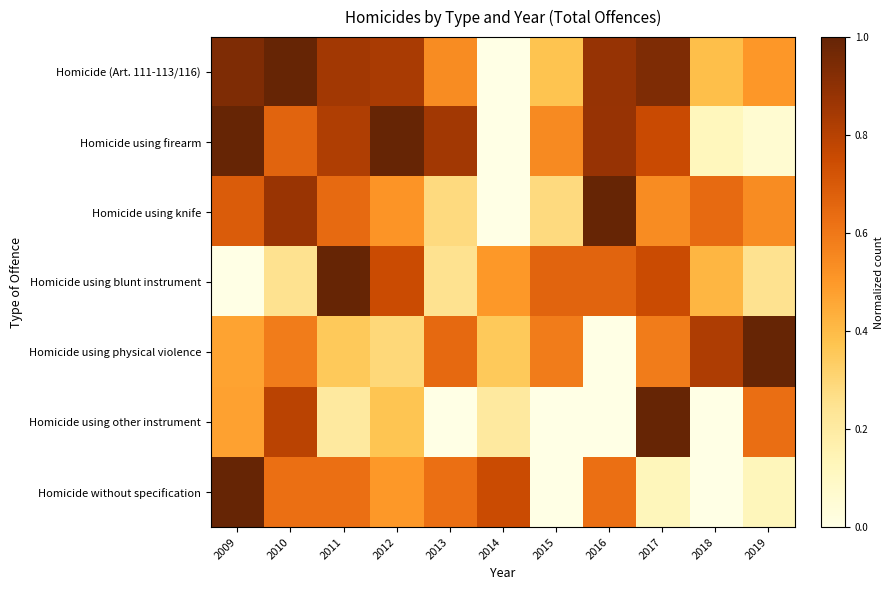

Reading right to left, transcribe all the data shown in this chart.

Homicide (Art. 111-113/116): 2019=0.5	2018=0.4	2017=0.9	2016=0.9	2015=0.4	2014=0.0	2013=0.5	2012=0.8	2011=0.9	2010=1.0	2009=0.9
Homicide using firearm: 2019=0.1	2018=0.1	2017=0.8	2016=0.9	2015=0.5	2014=0.0	2013=0.8	2012=1.0	2011=0.8	2010=0.7	2009=1.0
Homicide using knife: 2019=0.5	2018=0.6	2017=0.5	2016=1.0	2015=0.3	2014=0.0	2013=0.3	2012=0.5	2011=0.6	2010=0.9	2009=0.7
Homicide using blunt instrument: 2019=0.2	2018=0.4	2017=0.8	2016=0.7	2015=0.7	2014=0.5	2013=0.2	2012=0.8	2011=1.0	2010=0.2	2009=0.0
Homicide using physical violence: 2019=1.0	2018=0.8	2017=0.6	2016=0.0	2015=0.6	2014=0.4	2013=0.6	2012=0.3	2011=0.4	2010=0.6	2009=0.5
Homicide using other instrument: 2019=0.6	2018=0.0	2017=1.0	2016=0.0	2015=0.0	2014=0.2	2013=0.0	2012=0.4	2011=0.2	2010=0.8	2009=0.5
Homicide without specification: 2019=0.1	2018=0.0	2017=0.1	2016=0.6	2015=0.0	2014=0.8	2013=0.6	2012=0.5	2011=0.6	2010=0.6	2009=1.0